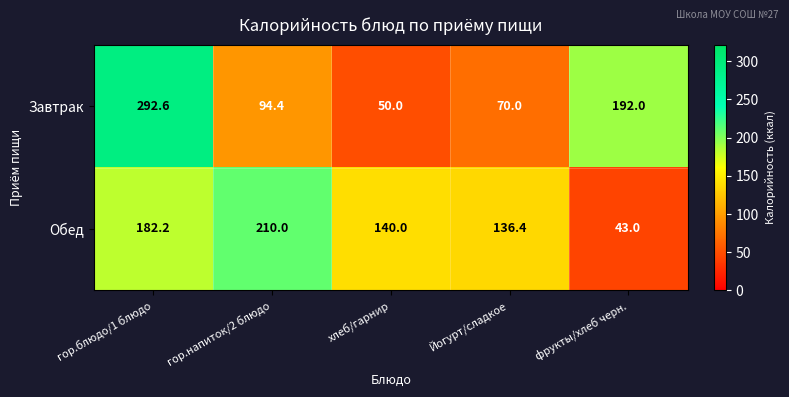

What is the sum of the Обед values at фрукты/хлеб черн. and гор.блюдо/1 блюдо?

225.2